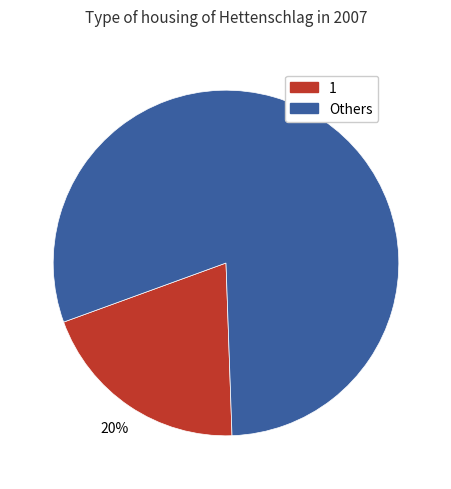

Is there a majority slice in this chart?

Yes